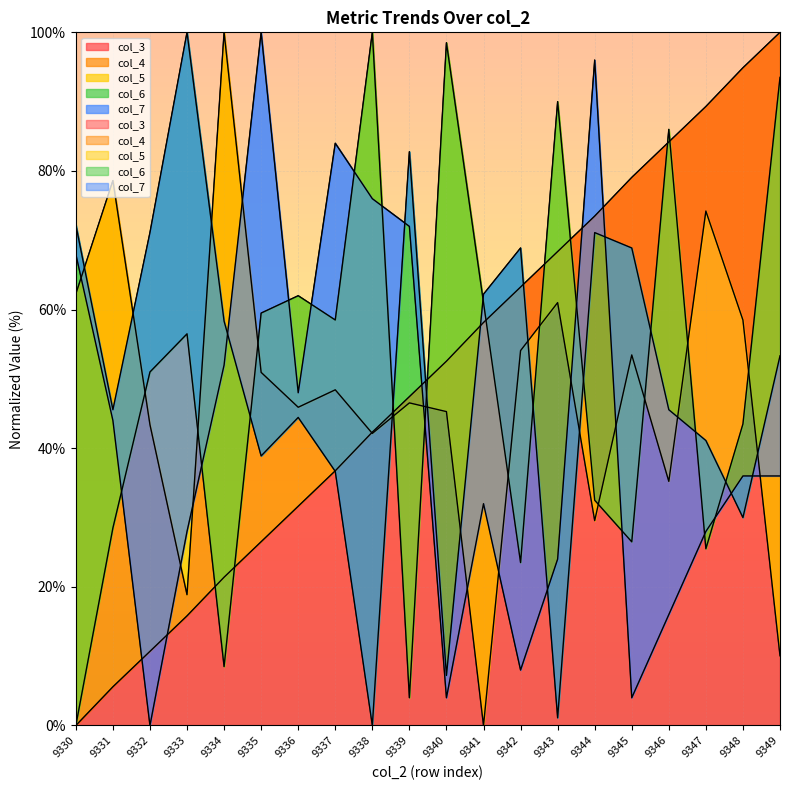

Between 9331 and 9335, which series saw the biggest shift?

col_7